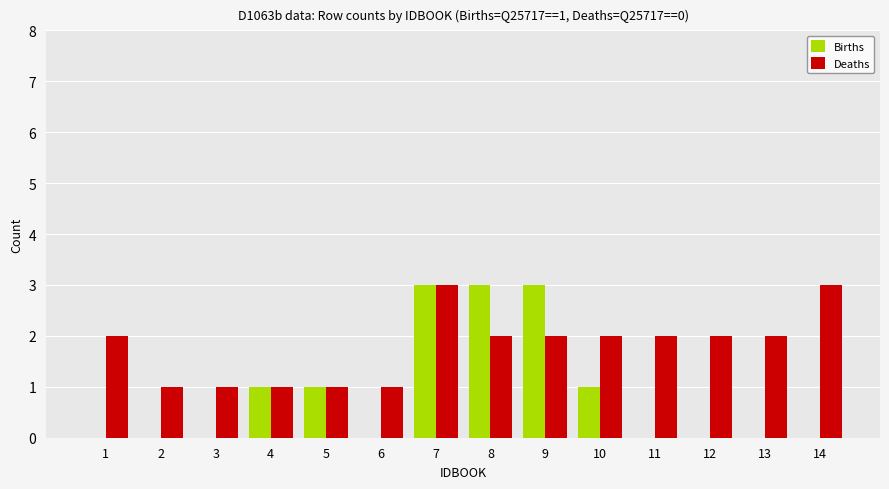

What is the highest value of the Births series?

3